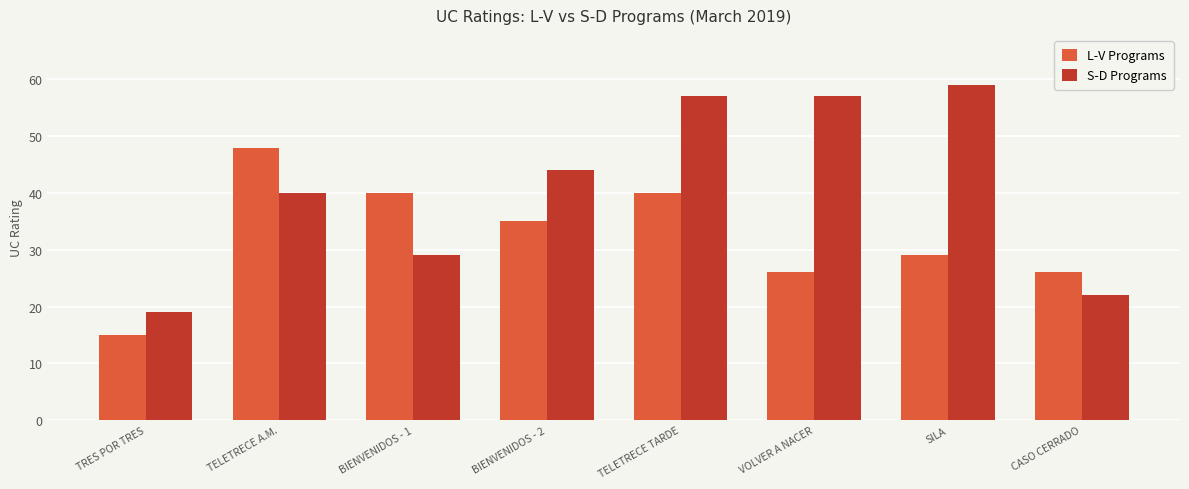

How many series are shown in this chart?

2